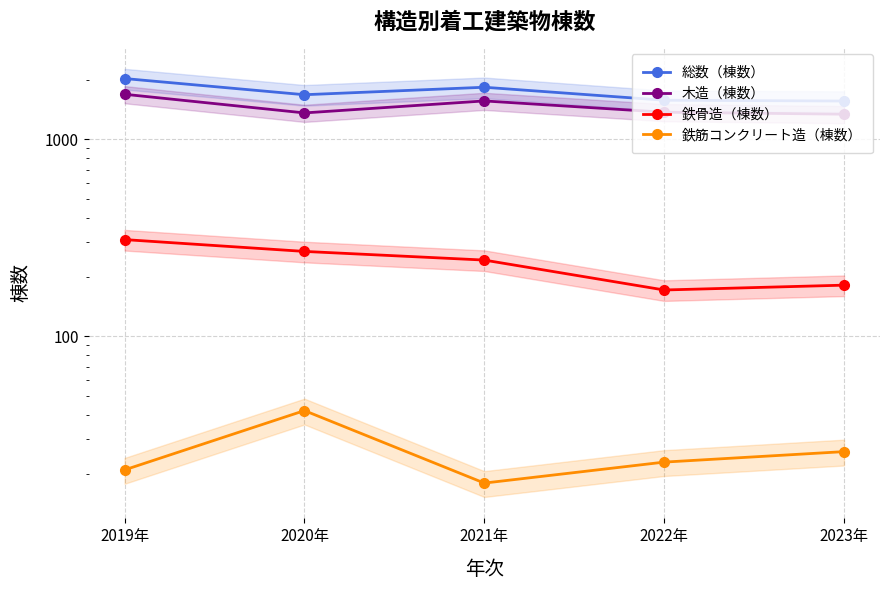

The 鉄骨造（棟数） series shows 476 at 2020年. True or false?

False